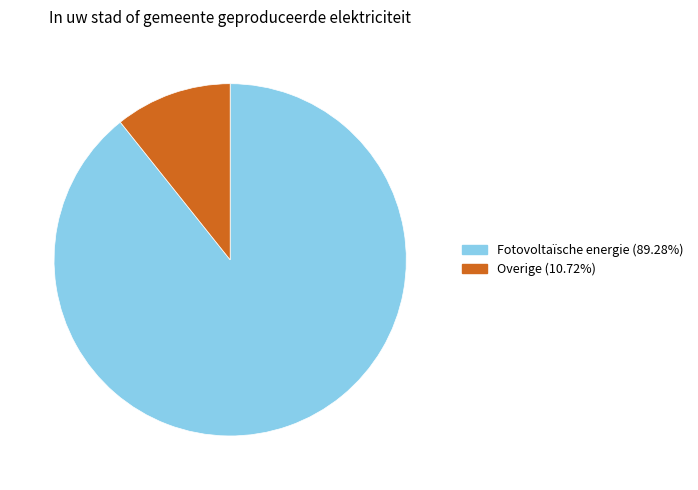

Does any single category account for the majority?

Yes